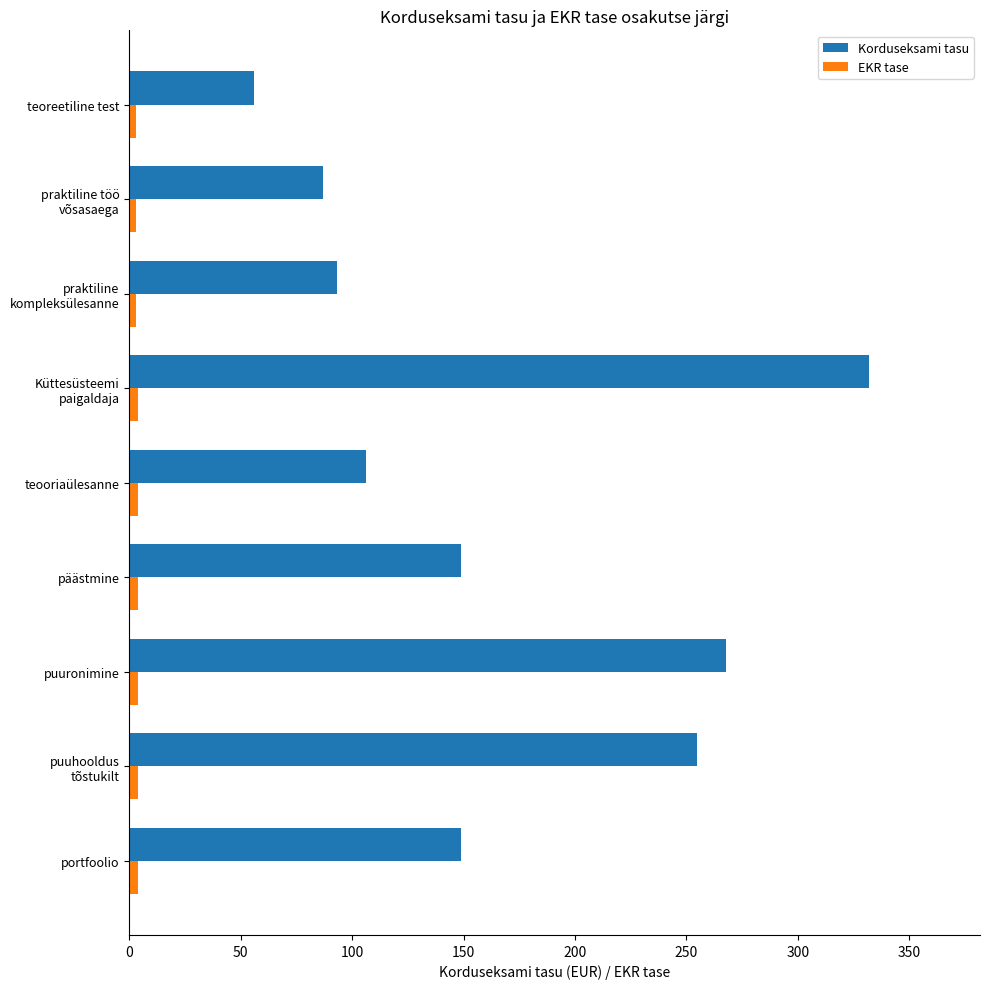

What is the greatest value displayed?

332.0